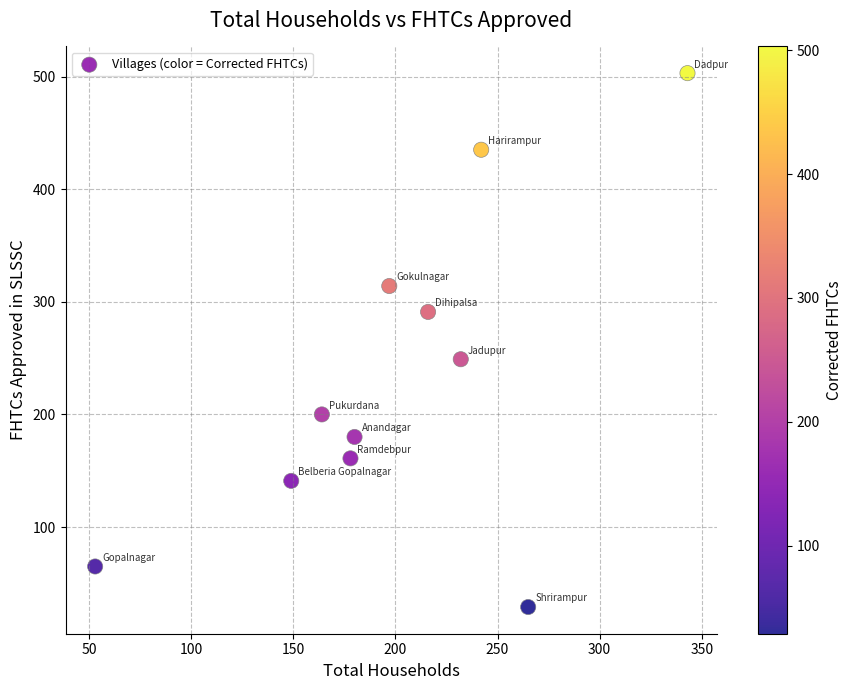

What is the average Y value?

233